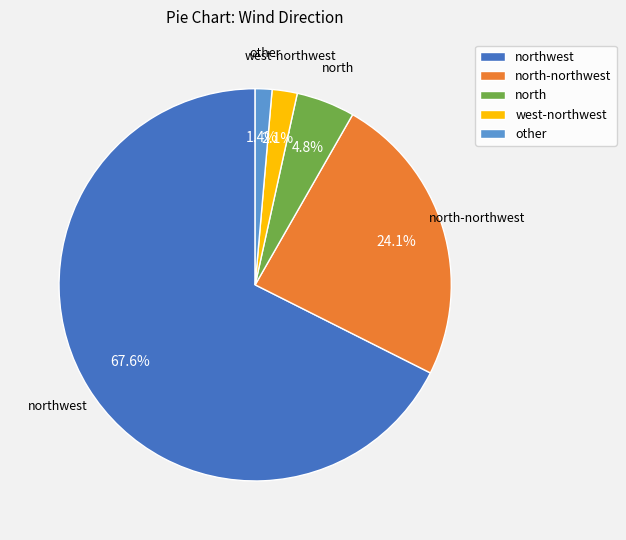

What percentage is the other slice, to the nearest percent?

1%